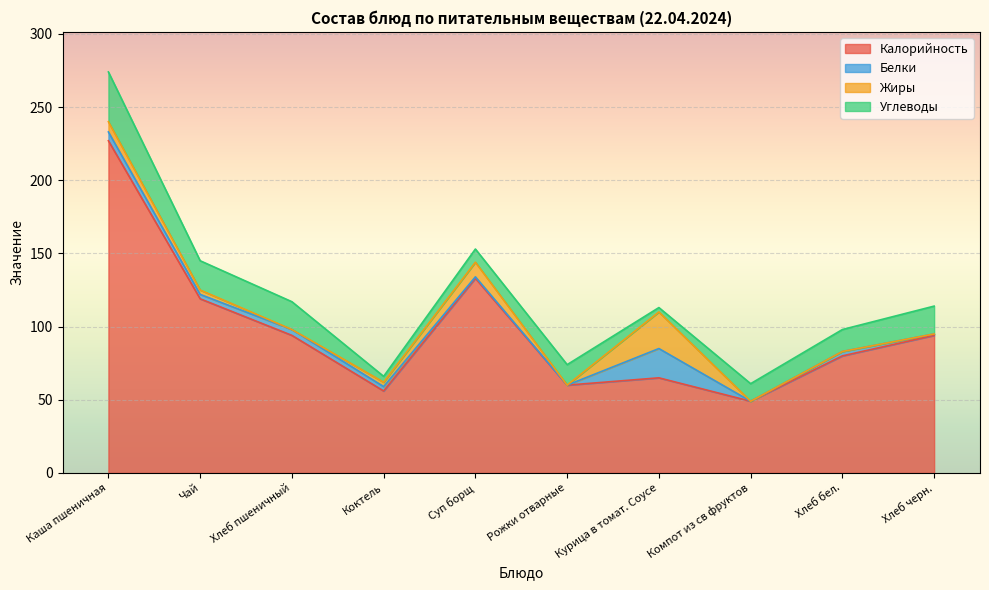

How many interior local peaks does the Калорийность series have?

2